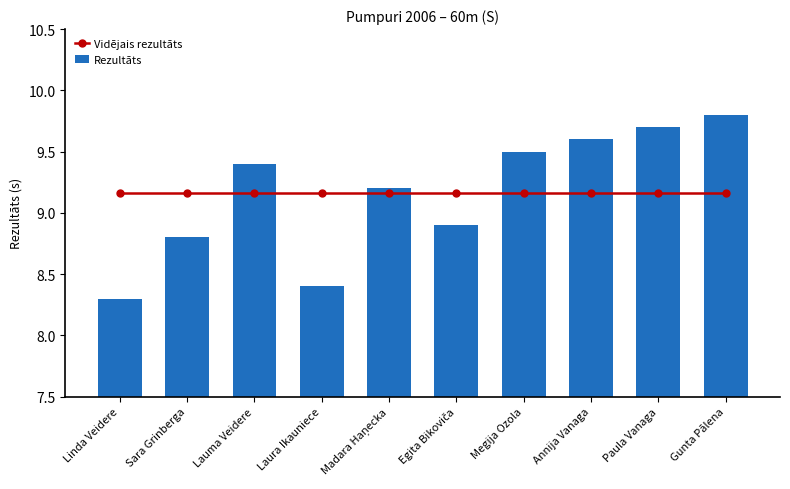

What is the value of the Rezultāts bar at the 2nd from the left?

8.8